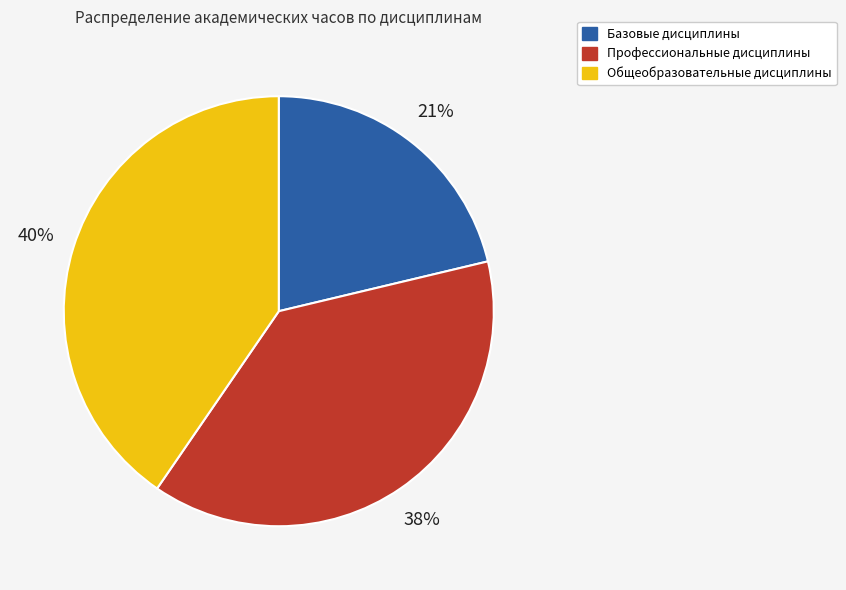

Is there a majority slice in this chart?

No